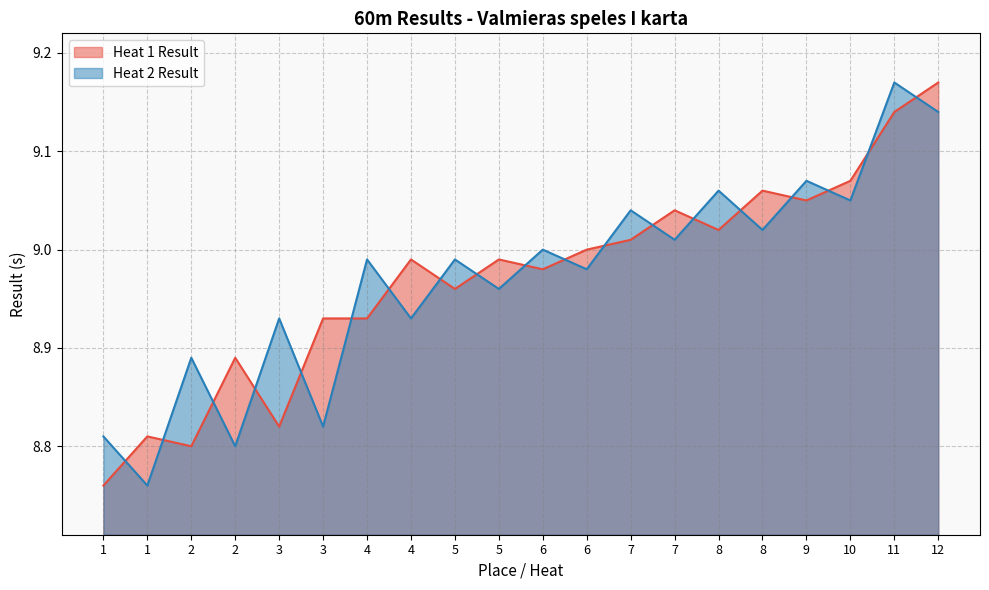

At which category does the chart reach its minimum across all series?

1